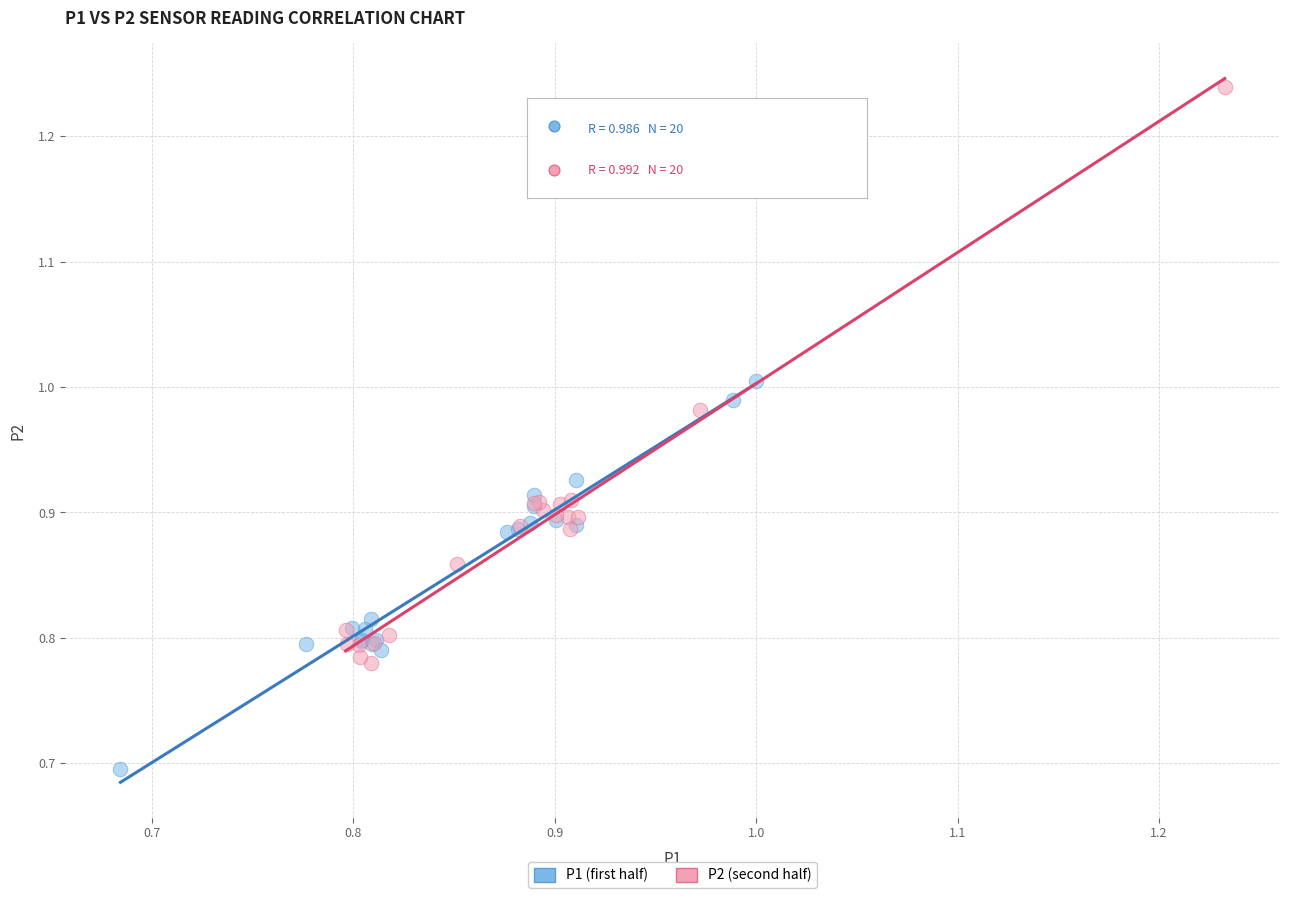

Which series has the largest Y range (max minus min)?

P2 (second half)